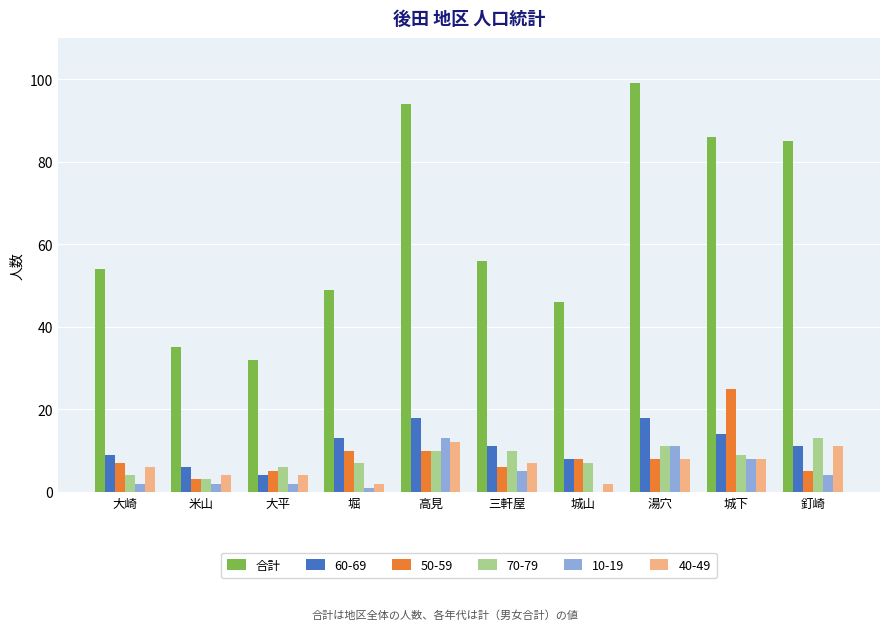

Which series has the largest total across all categories?

合計